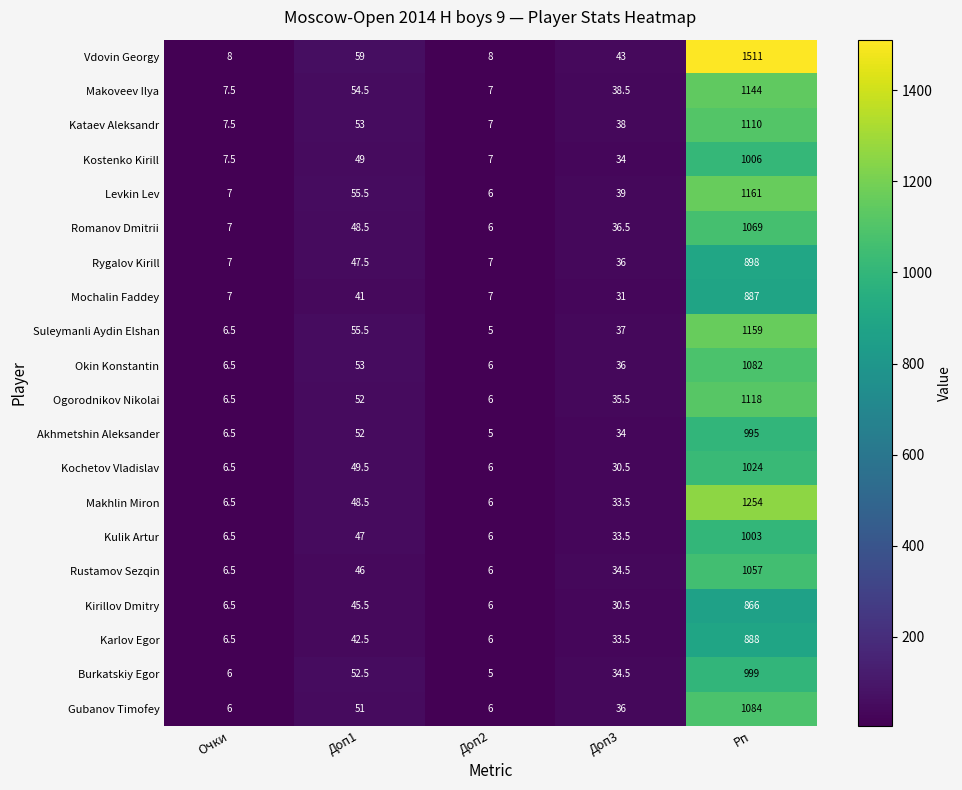

List the series in order of their peak value, highest first.

Vdovin Georgy, Makhlin Miron, Levkin Lev, Suleymanli Aydin Elshan, Makoveev Ilya, Ogorodnikov Nikolai, Kataev Aleksandr, Gubanov Timofey, Okin Konstantin, Romanov Dmitrii, Rustamov Sezqin, Kochetov Vladislav, Kostenko Kirill, Kulik Artur, Burkatskiy Egor, Akhmetshin Aleksander, Rygalov Kirill, Karlov Egor, Mochalin Faddey, Kirillov Dmitry